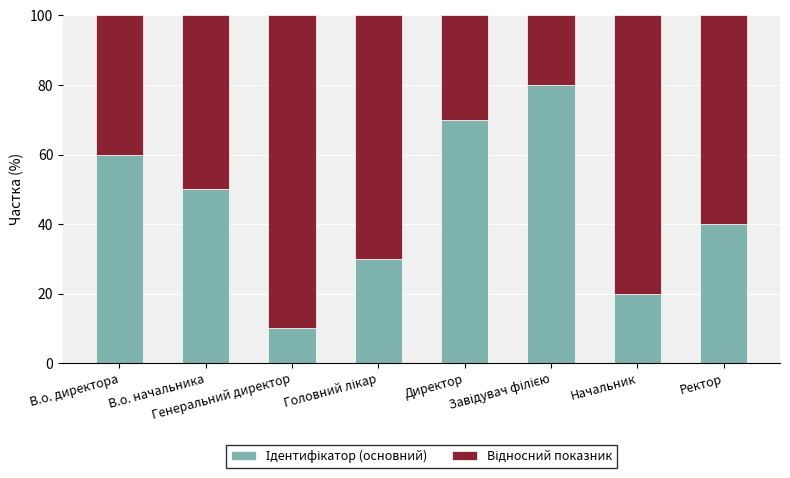

The value of Відносний показник at В.о. начальника is 50. True or false?

True